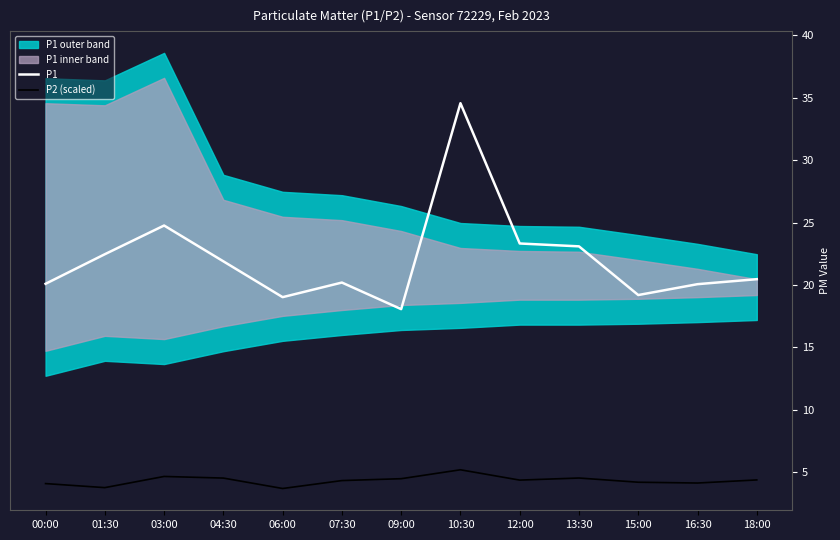

What are all the series names shown in the legend?

P1, P2 (scaled)